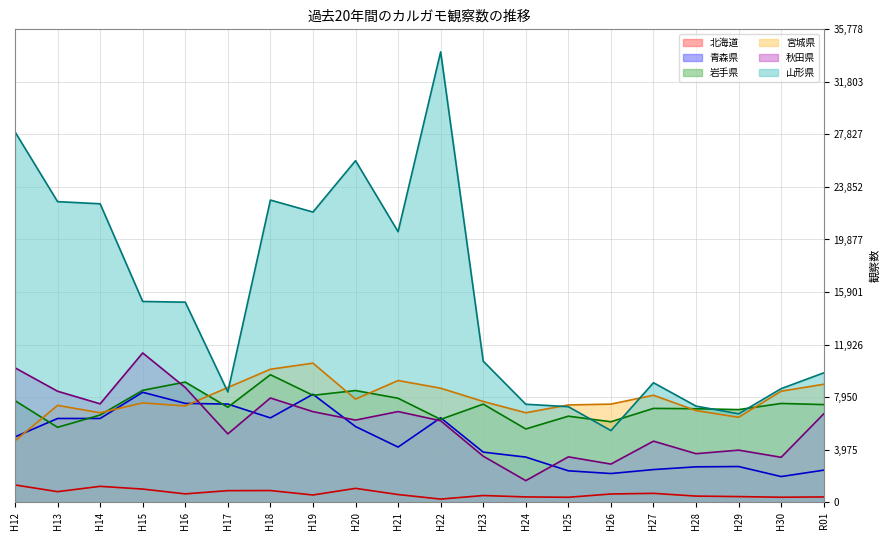

At H14, list the series in order from largest to smallest.

山形県, 秋田県, 宮城県, 岩手県, 青森県, 北海道